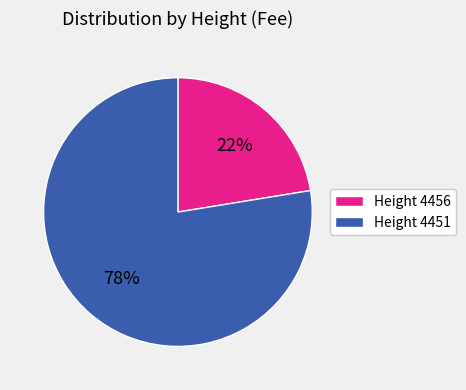

What is the smallest slice in the pie chart?

Height 4456